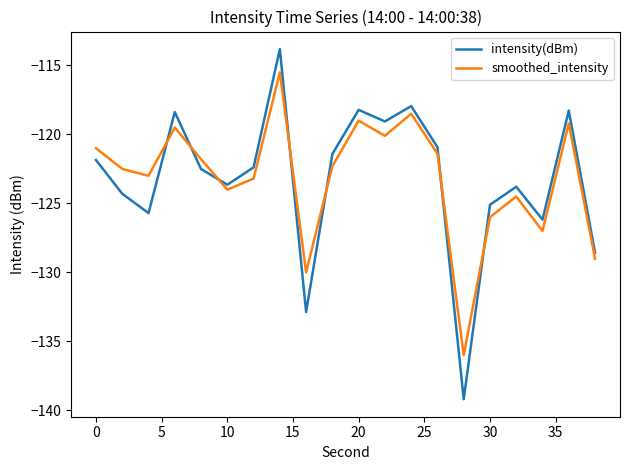

What is the maximum value shown in the chart?

-113.8